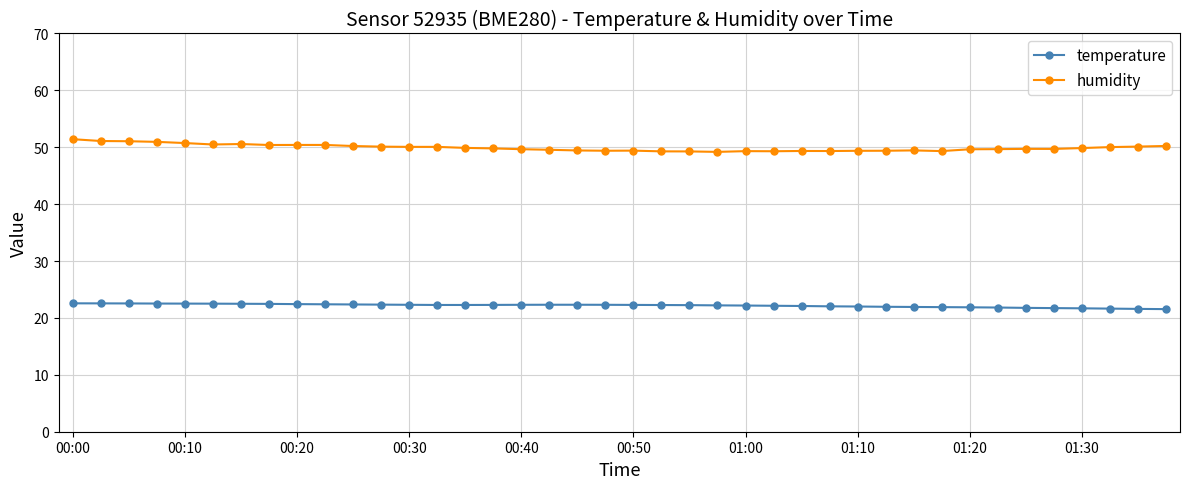

What is the value of the temperature point at the 32nd from the left?

21.9